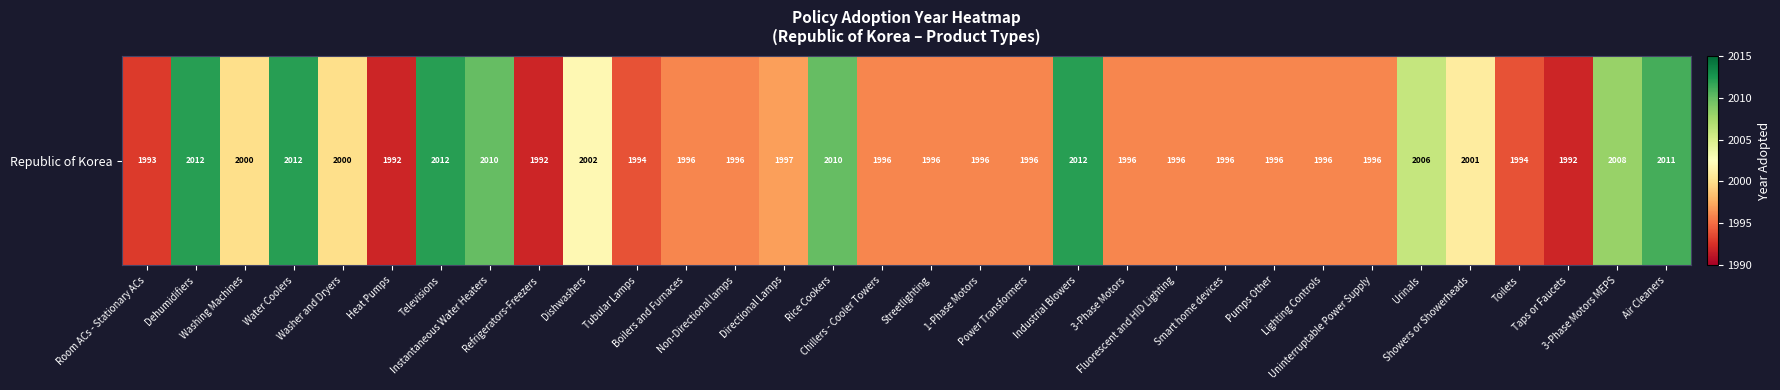

What is the ratio of the value at Washer and Dryers to the value at Smart home devices?

1.0